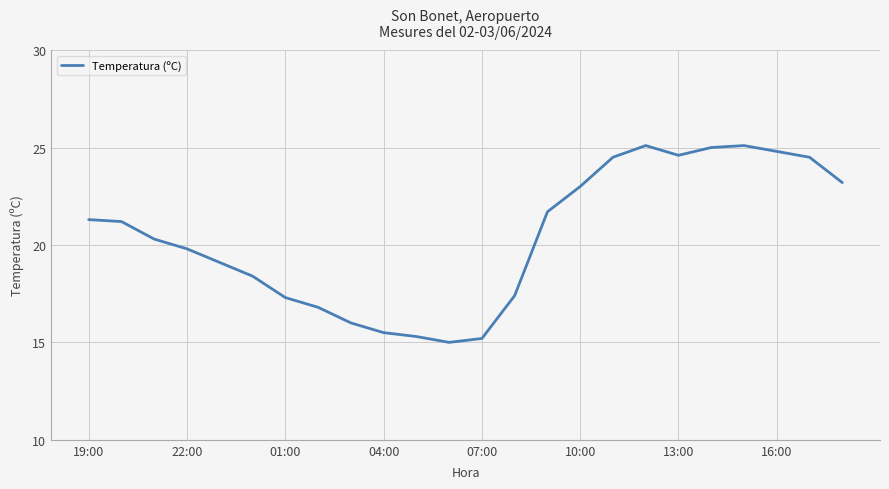

What is the difference between the maximum and minimum values?

10.1